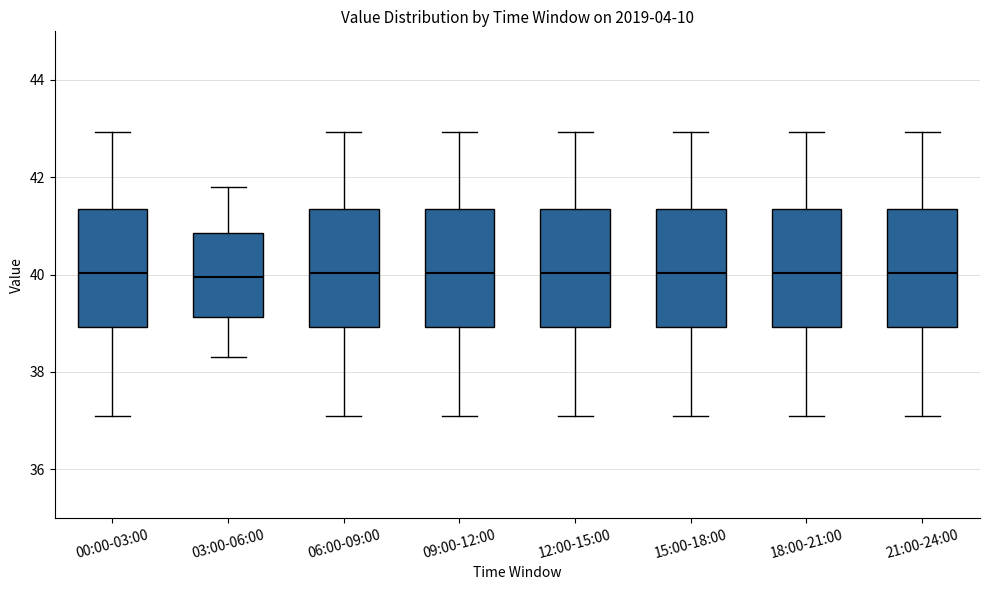

Reading left to right, transcribe this box plot: for each box, give where its median line is, the range the box spans, and where its two whiskers end, as read against the y-axis. The values are not printed on the chart, so give them approximately, as read against the axis.

00:00-03:00: median 40.0, box 39.0 to 41.4, whiskers 37.2 to 43.0
03:00-06:00: median 40.0, box 39.2 to 40.8, whiskers 38.4 to 41.8
06:00-09:00: median 40.0, box 39.0 to 41.4, whiskers 37.2 to 43.0
09:00-12:00: median 40.0, box 39.0 to 41.4, whiskers 37.2 to 43.0
12:00-15:00: median 40.0, box 39.0 to 41.4, whiskers 37.2 to 43.0
15:00-18:00: median 40.0, box 39.0 to 41.4, whiskers 37.2 to 43.0
18:00-21:00: median 40.0, box 39.0 to 41.4, whiskers 37.2 to 43.0
21:00-24:00: median 40.0, box 39.0 to 41.4, whiskers 37.2 to 43.0